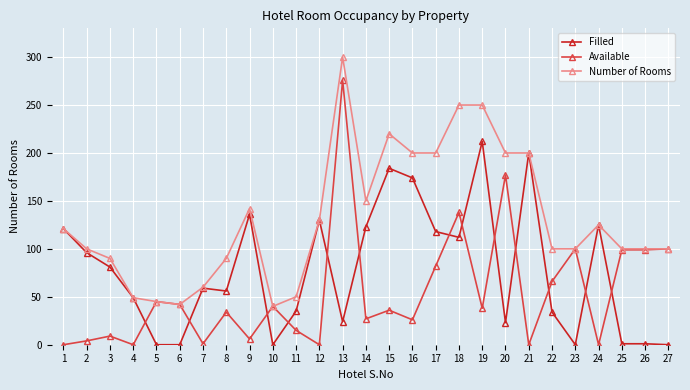

Between 12 and 17, which series saw the biggest shift?

Available